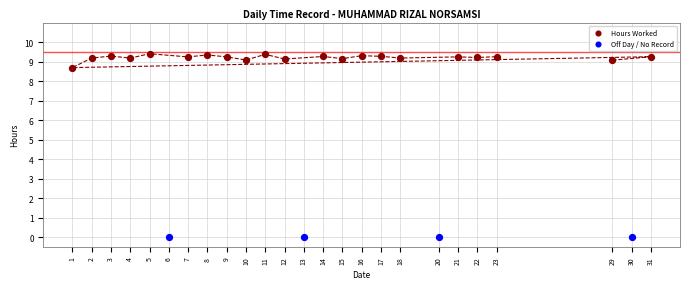

Which series reaches the maximum Y coordinate?

Hours Worked